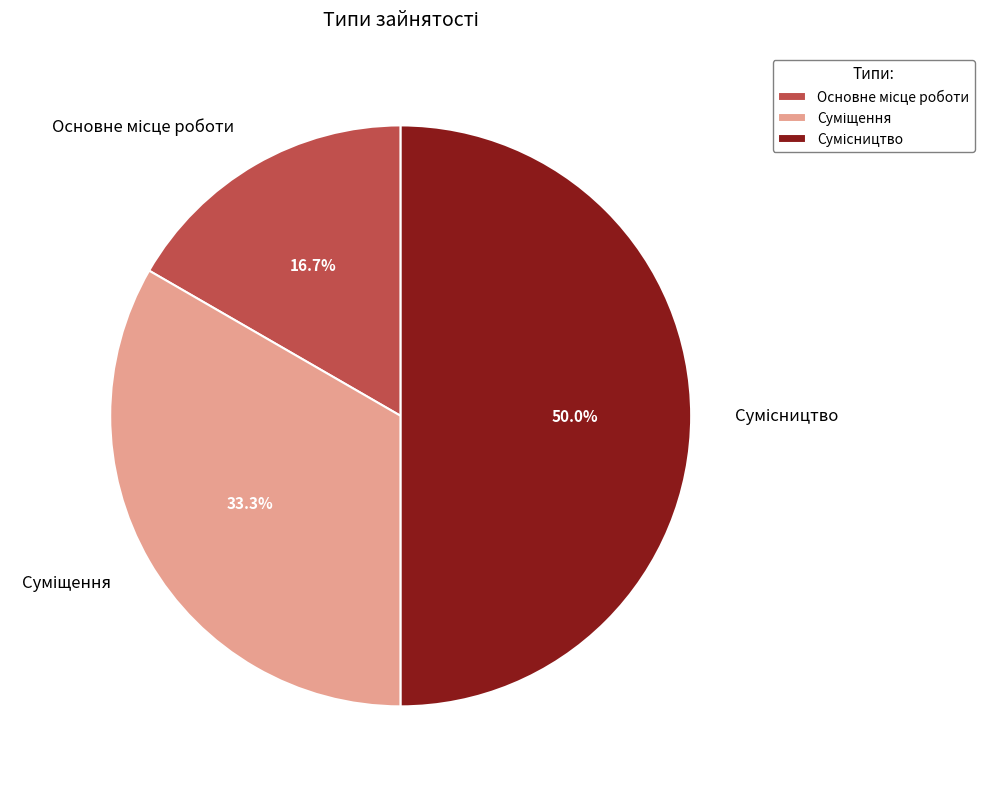

Is it true that Сумісництво is 58% of the pie?

False